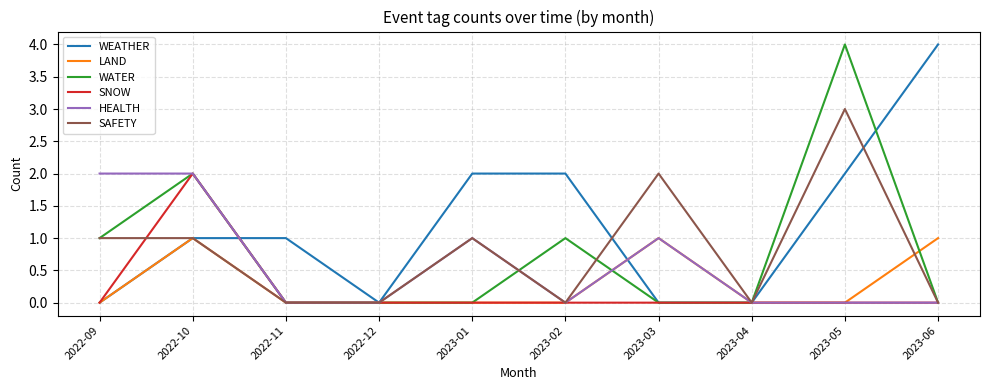

Reading left to right, what are all the values shown in this chart?

WEATHER: 0	1	1	0	2	2	0	0	2	4
LAND: 0	1	0	0	0	0	1	0	0	1
WATER: 1	2	0	0	0	1	0	0	4	0
SNOW: 0	2	0	0	0	0	0	0	0	0
HEALTH: 2	2	0	0	1	0	1	0	0	0
SAFETY: 1	1	0	0	1	0	2	0	3	0